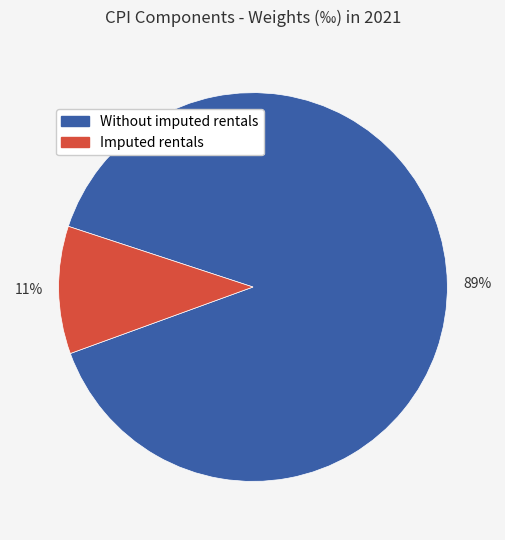

Is the sum of Imputed rentals and Without imputed rentals greater than half?

Yes